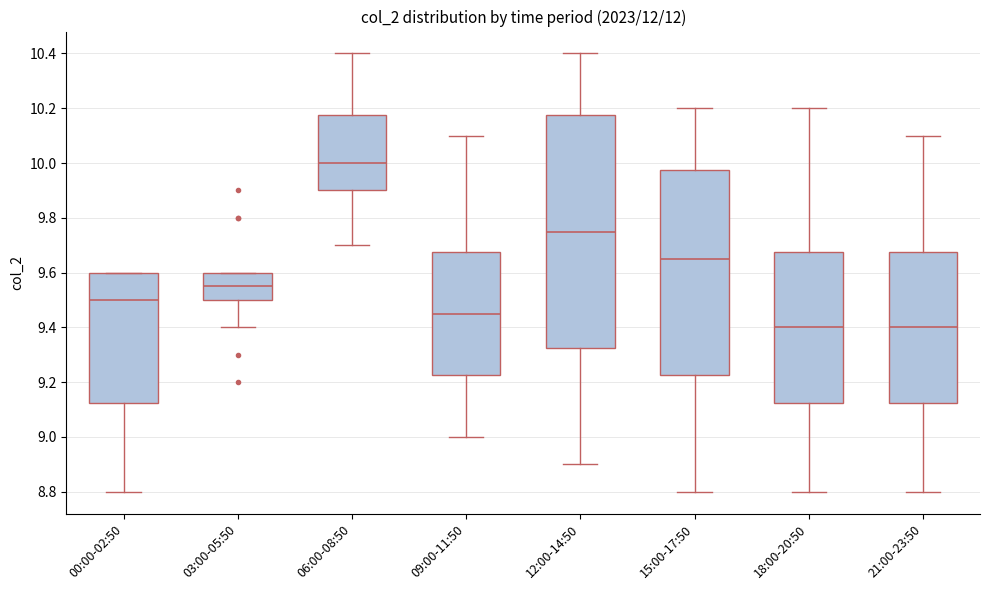

Reading left to right, read every box against the y-axis: the position of its median line, the range the box covers, and the ends of its whiskers. The values are not printed on the chart, so give them approximately, as read against the axis.

00:00-02:50: median 9.50, box 9.12 to 9.60, whiskers 8.80 to 9.60
03:00-05:50: median 9.56, box 9.50 to 9.60, whiskers 9.40 to 9.60
06:00-08:50: median 10.00, box 9.90 to 10.18, whiskers 9.70 to 10.40
09:00-11:50: median 9.46, box 9.22 to 9.68, whiskers 9.00 to 10.10
12:00-14:50: median 9.76, box 9.32 to 10.18, whiskers 8.90 to 10.40
15:00-17:50: median 9.66, box 9.22 to 9.98, whiskers 8.80 to 10.20
18:00-20:50: median 9.40, box 9.12 to 9.68, whiskers 8.80 to 10.20
21:00-23:50: median 9.40, box 9.12 to 9.68, whiskers 8.80 to 10.10